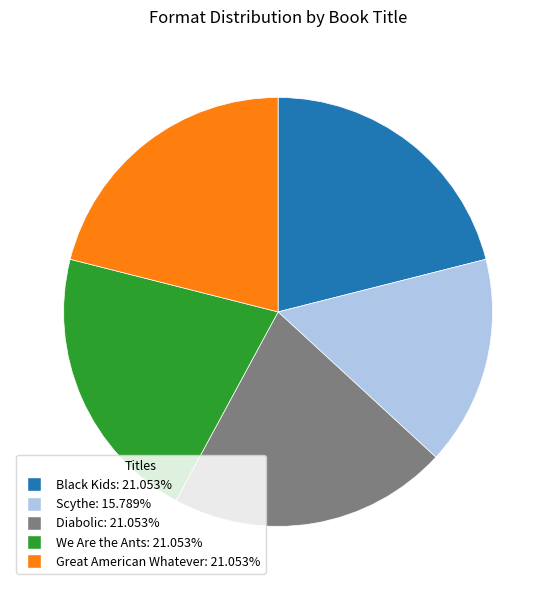

Which category has the smallest portion of the pie?

Scythe